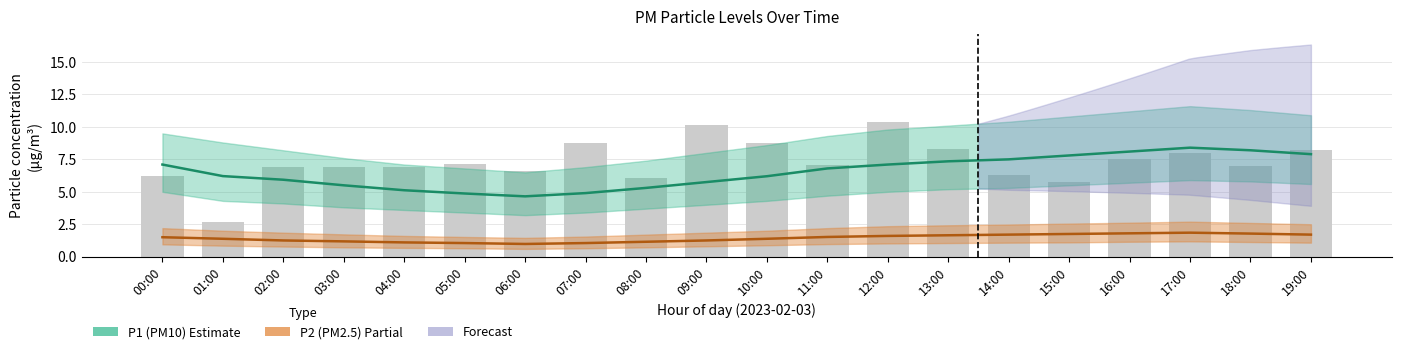

At which category is the sum across all series the highest?

17:00